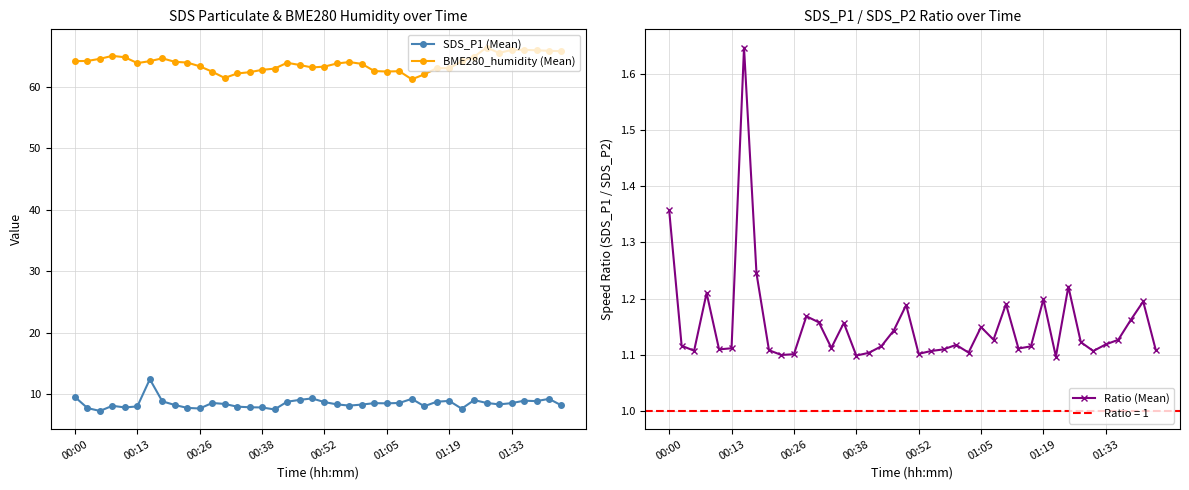

What is the average value of the SDS_P1 (Mean) series?

8.5